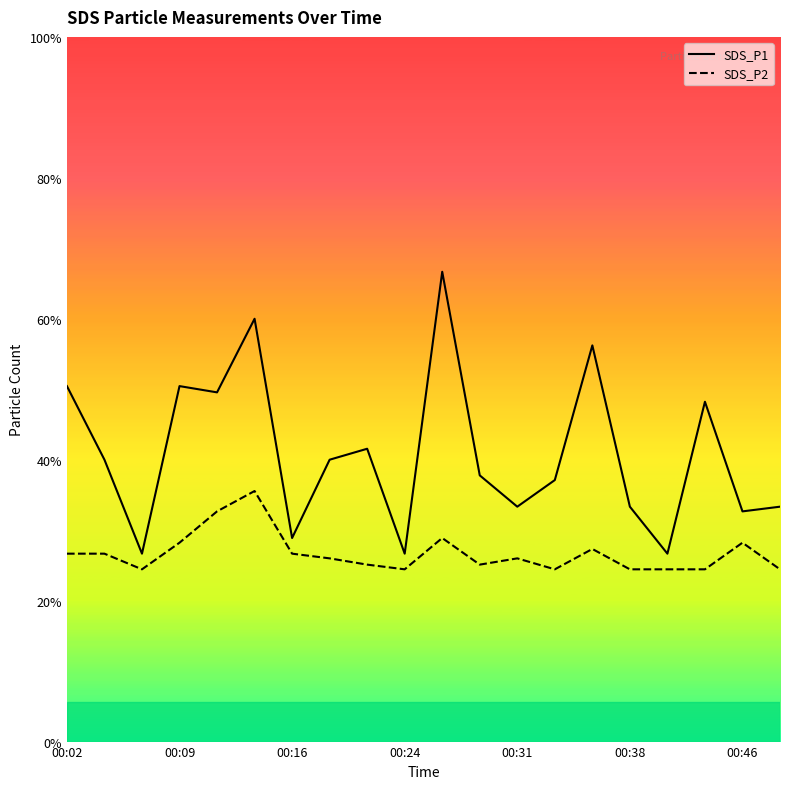

How many lines are shown in the chart?

2